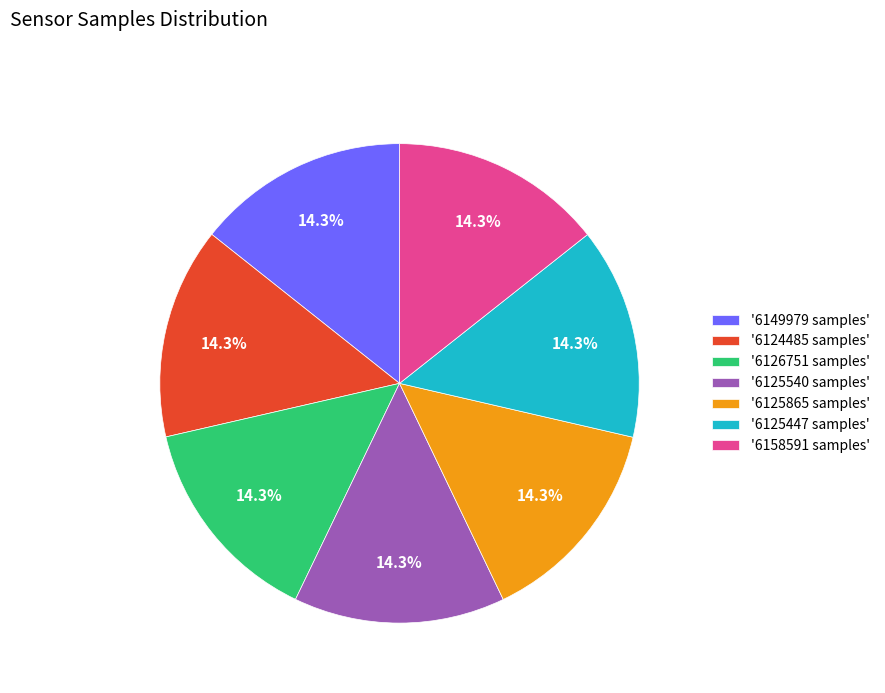

To the nearest percent, what is the average slice percentage?

14%